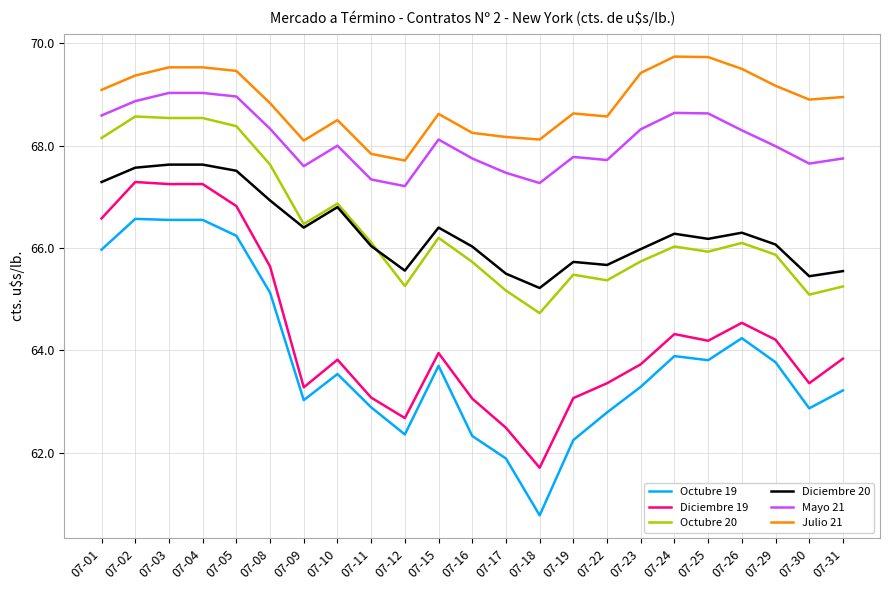

How many times do Octubre 20 and Diciembre 20 cross each other?

1